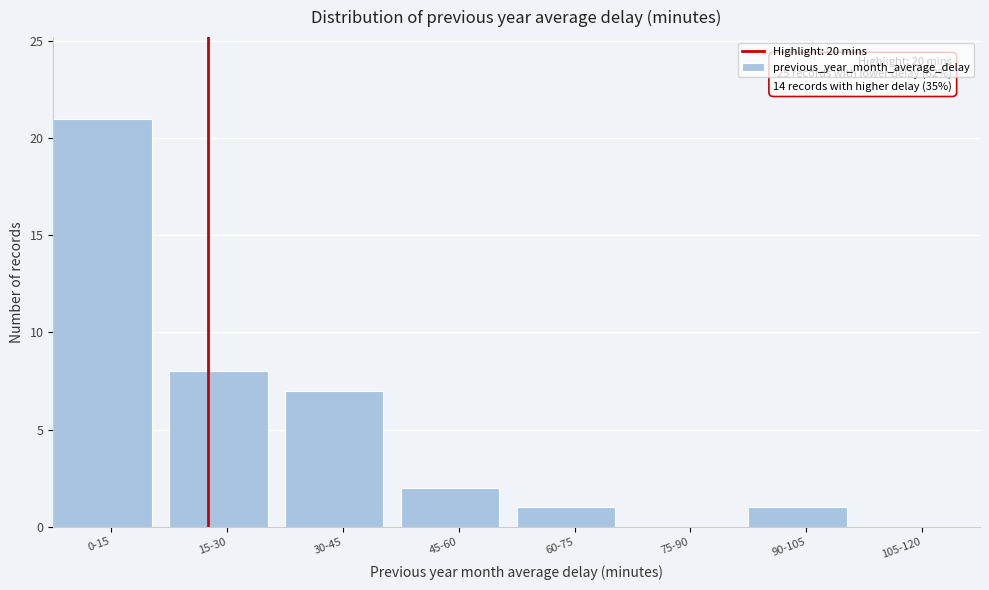

Reading left to right, what are all the values shown in this chart?

0-15=21	15-30=8	30-45=7	45-60=2	60-75=1	75-90=0	90-105=1	105-120=0